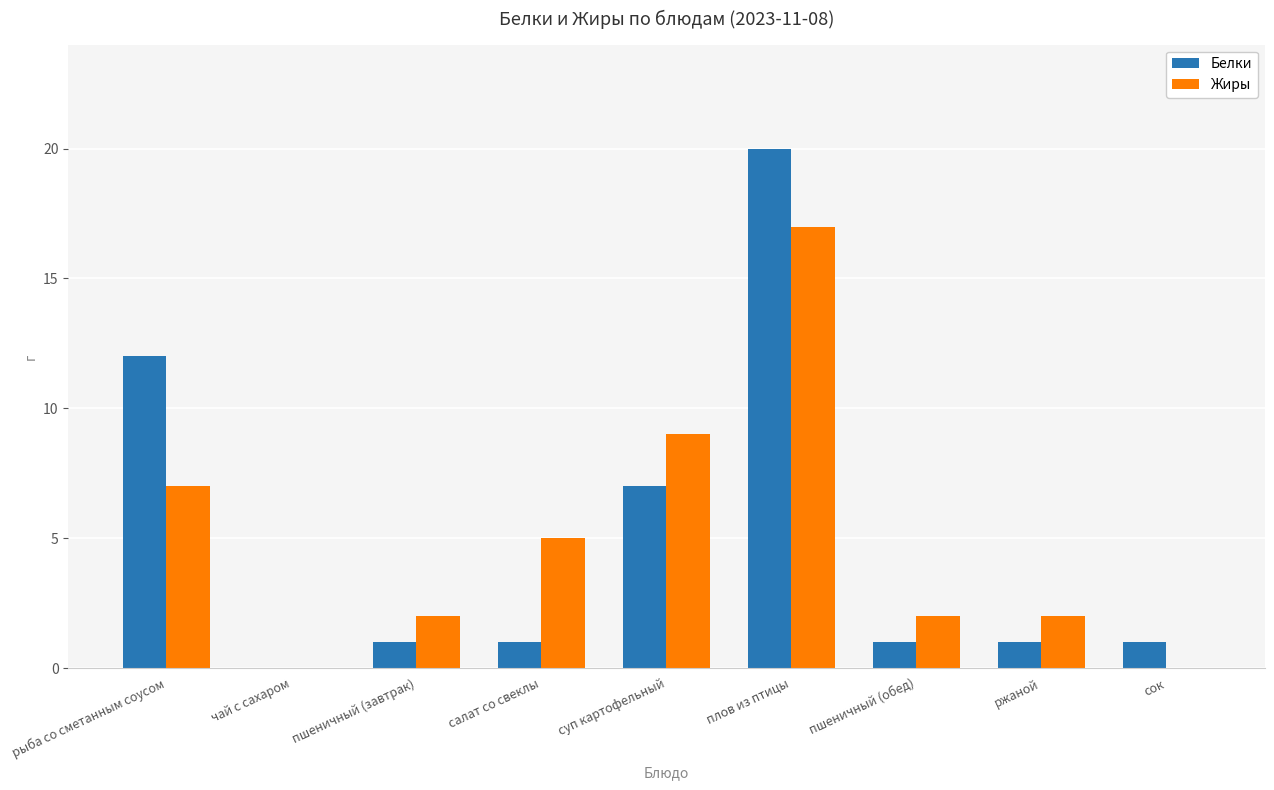

Which label corresponds to the largest value in the chart?

плов из птицы